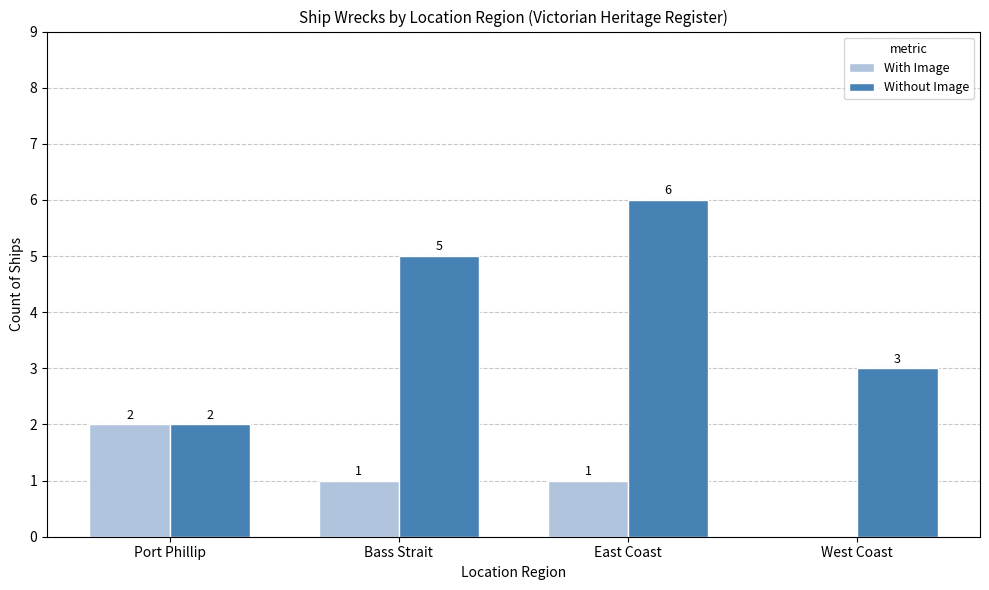

Does the chart contain stacked bars?

No